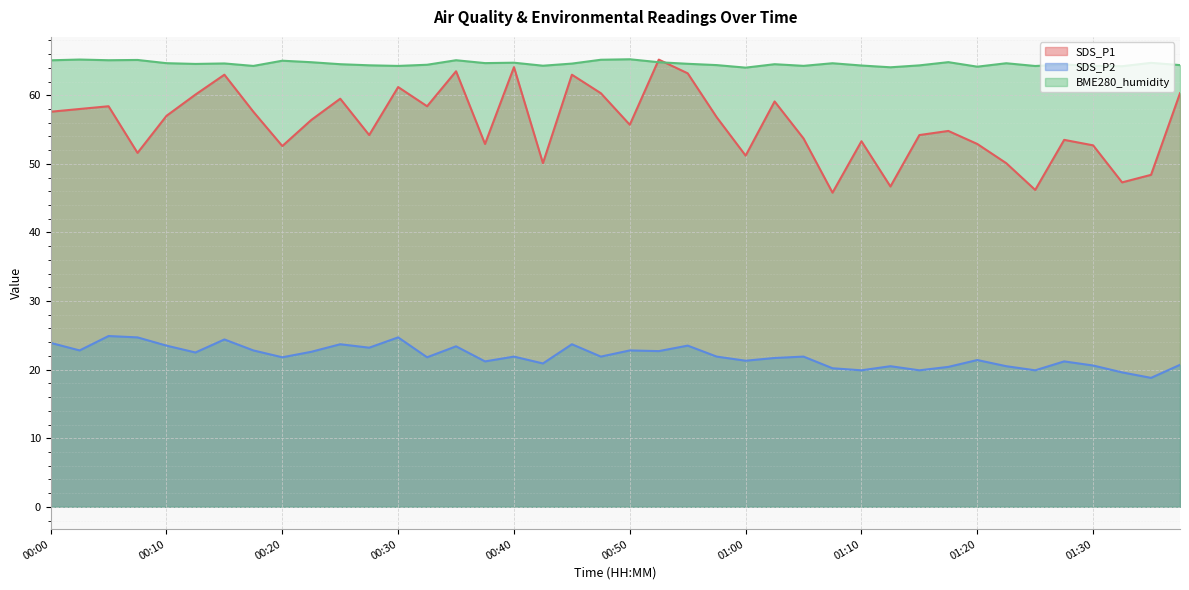

List the series in order of their peak value, lowest first.

SDS_P2, SDS_P1, BME280_humidity